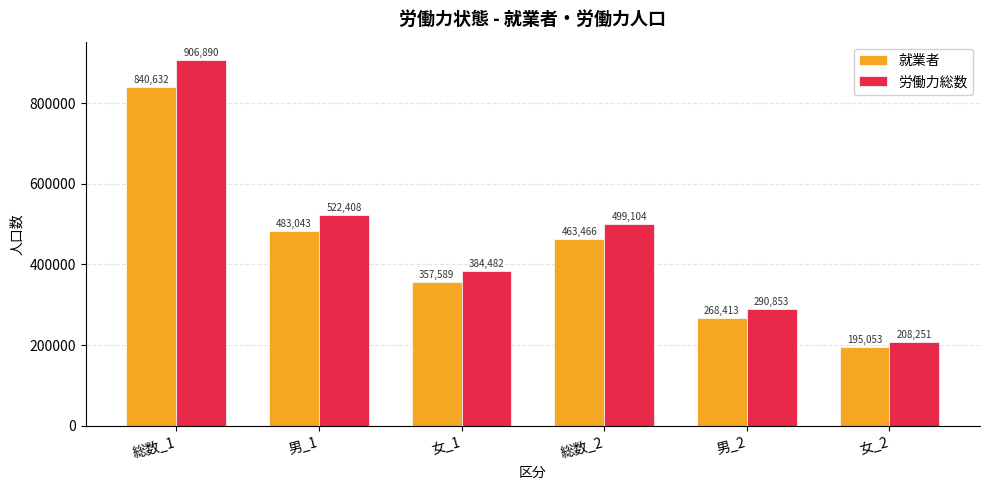

List the series in order of their overall mean, highest first.

労働力総数, 就業者